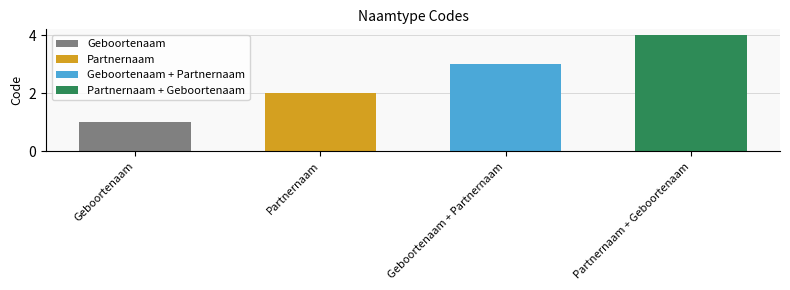

Which category has the highest value across all series?

Partnernaam + Geboortenaam